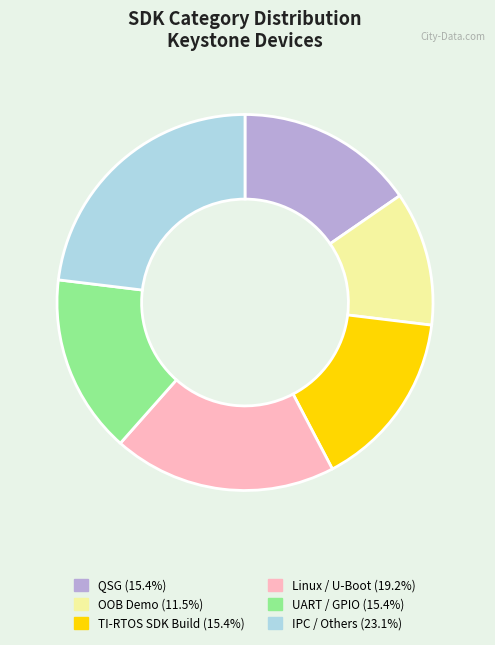

Is there any slice that represents more than half of the pie?

No